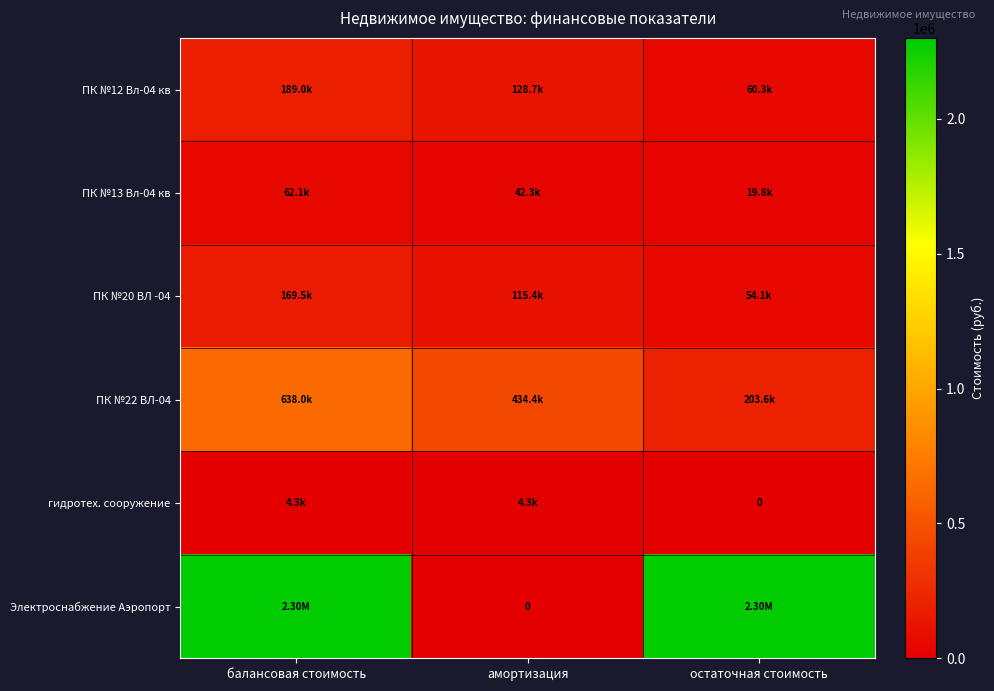

Is it true that Электроснабжение Аэропорт equals 1025974.1 at балансовая стоимость?

False